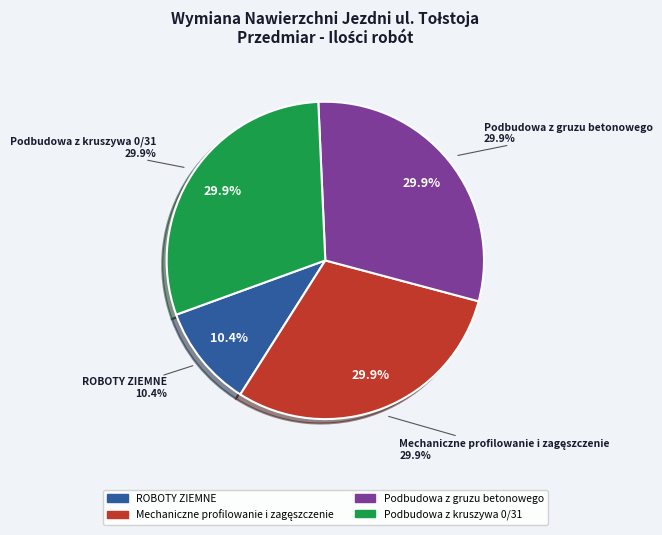

To the nearest percent, what portion does Podbudowa z gruzu betonowego represent?

30%